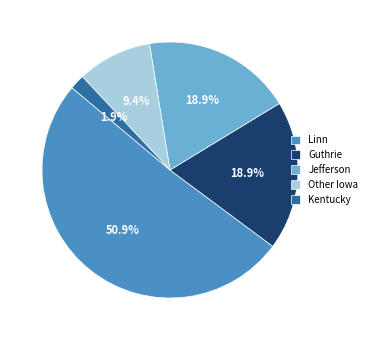

Which category has the smallest portion of the pie?

Kentucky